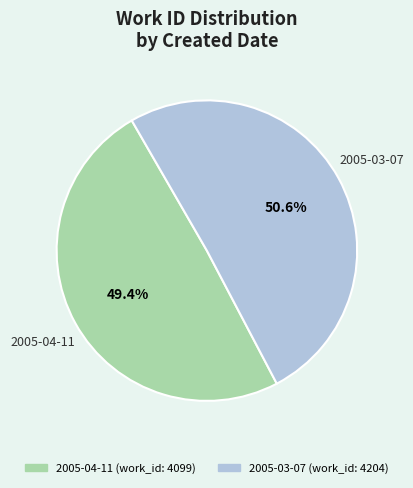

True or false: 2005-03-07 accounts for 51% of the total.

True